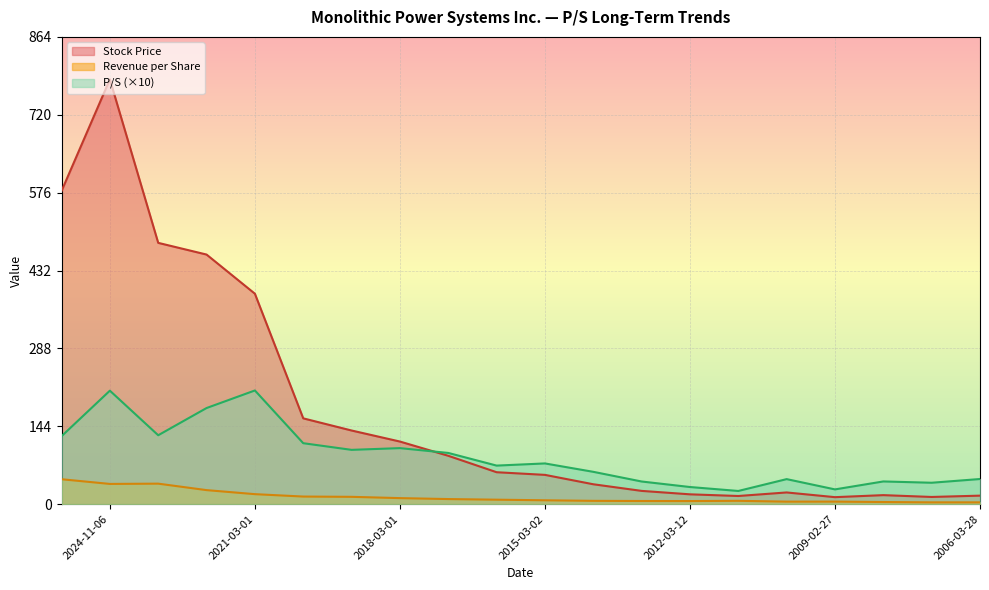

True or false: Revenue per Share has more than 1 interior local peaks.

True